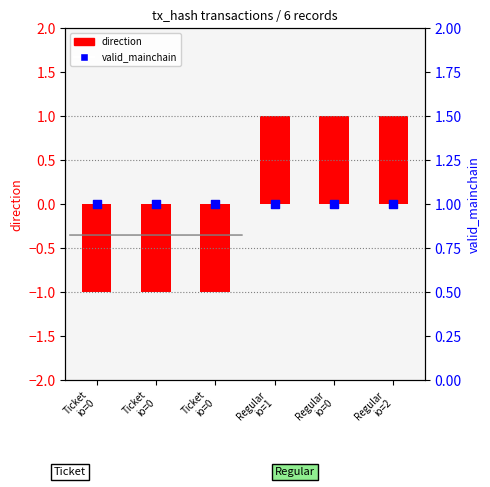

At how many categories does at least one series exceed 0?

6